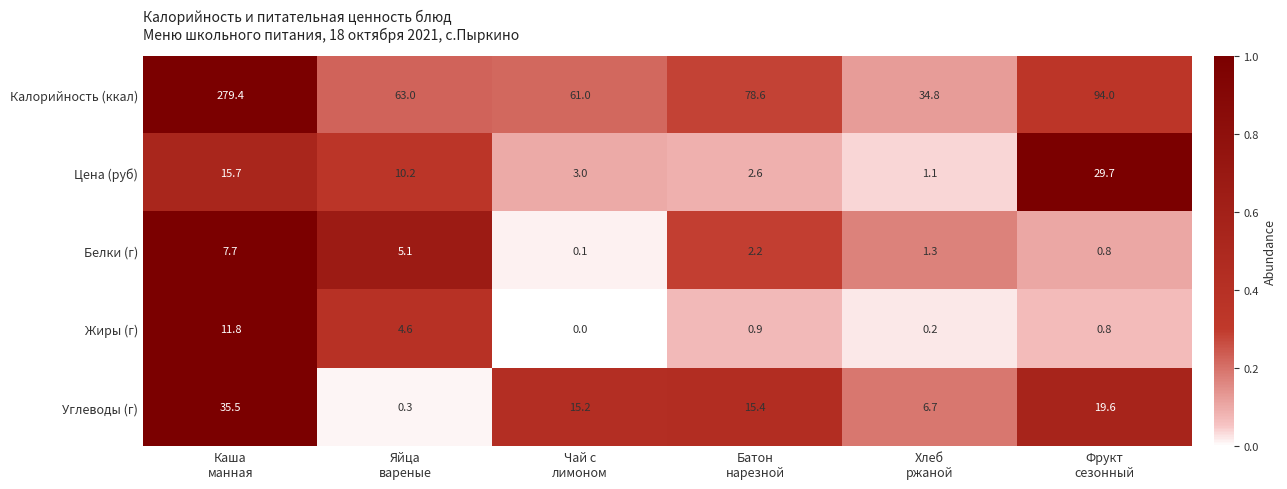

At how many categories does at least one series exceed 62?

4